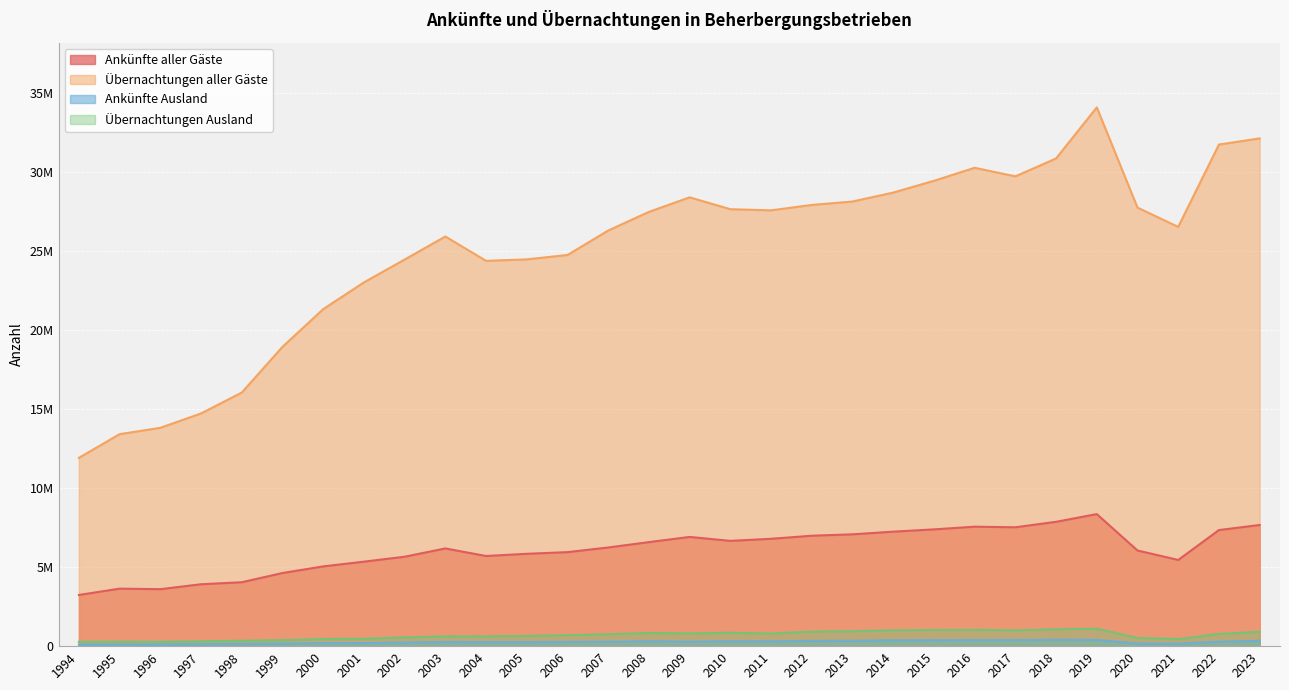

Where is the first local maximum for Ankünfte aller Gäste?

1995